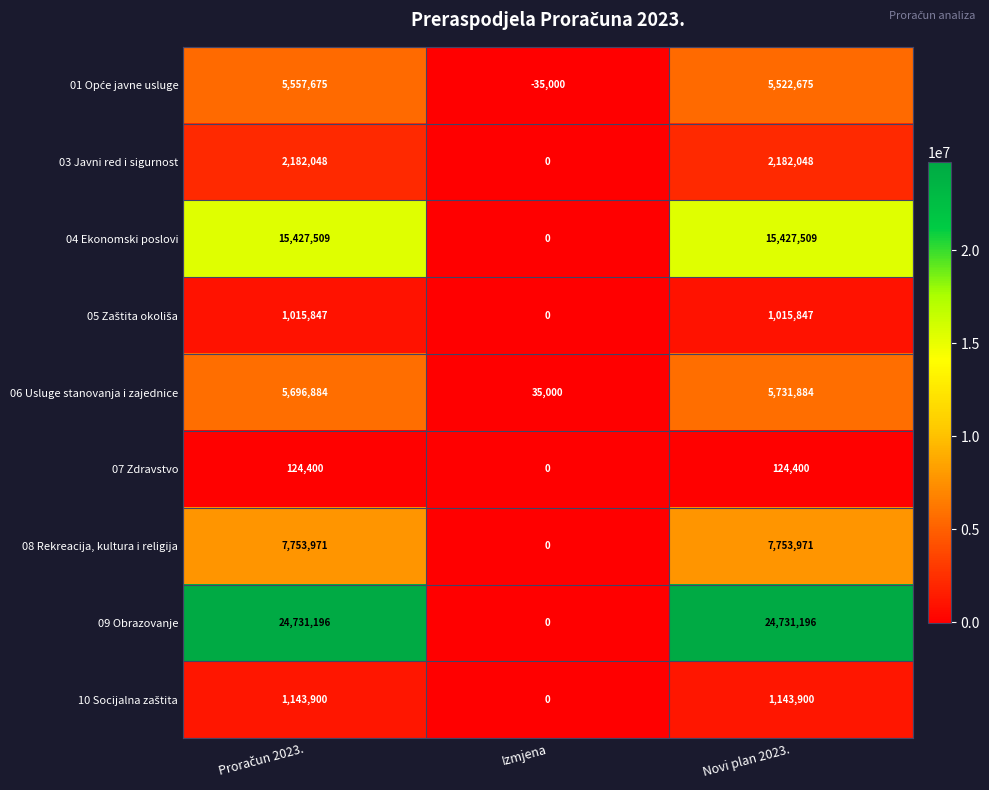

Which series has the largest range (max minus min)?

09 Obrazovanje